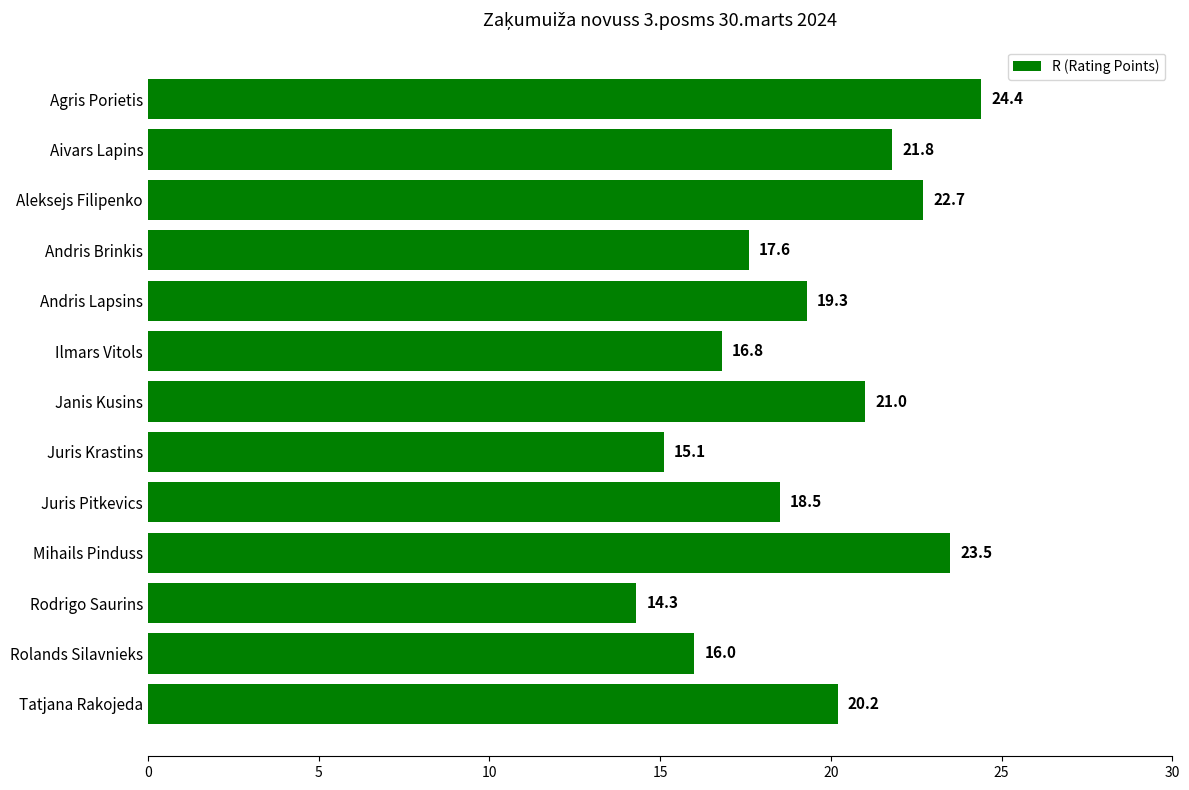

List the labels in order of value, largest first.

Agris Porietis, Mihails Pinduss, Aleksejs Filipenko, Aivars Lapins, Janis Kusins, Tatjana Rakojeda, Andris Lapsins, Juris Pitkevics, Andris Brinkis, Ilmars Vitols, Rolands Silavnieks, Juris Krastins, Rodrigo Saurins